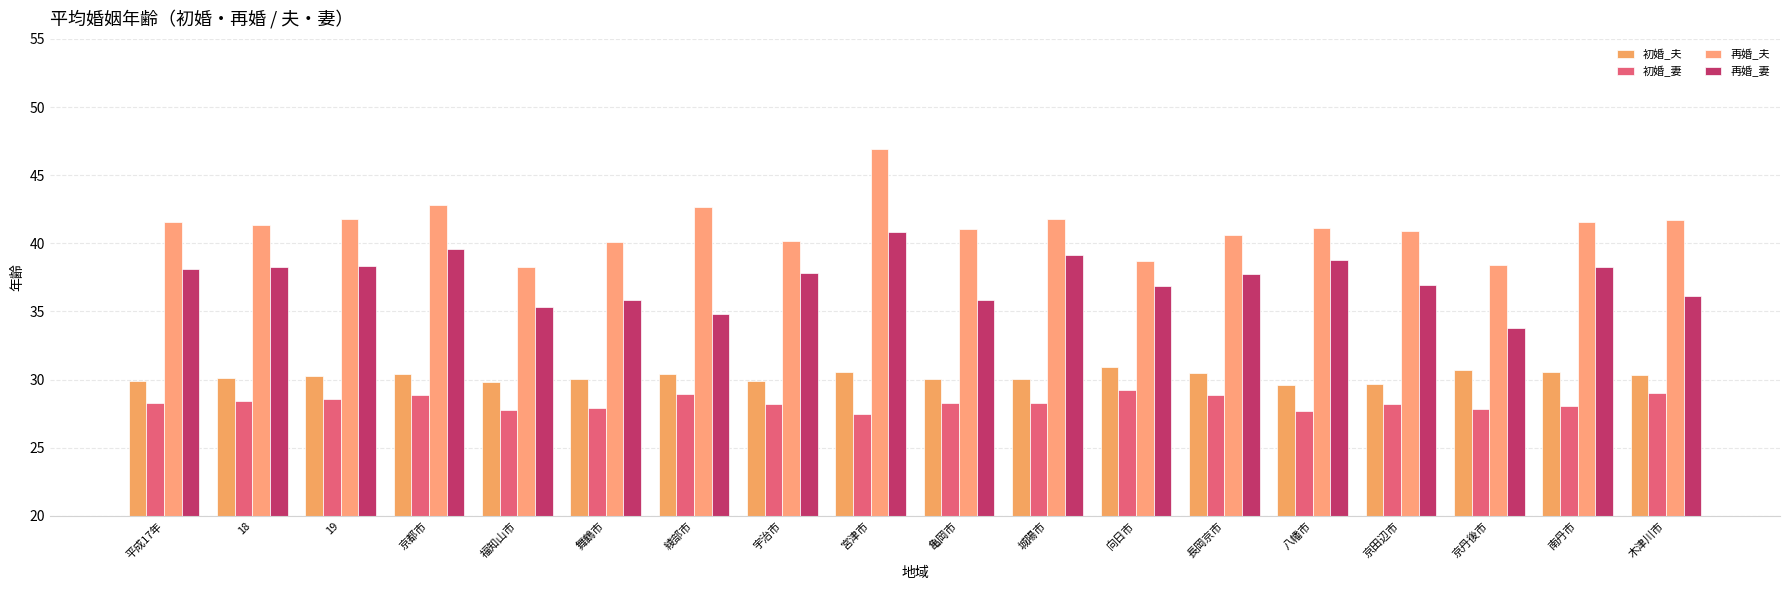

List the series in order of their peak value, lowest first.

初婚_妻, 初婚_夫, 再婚_妻, 再婚_夫